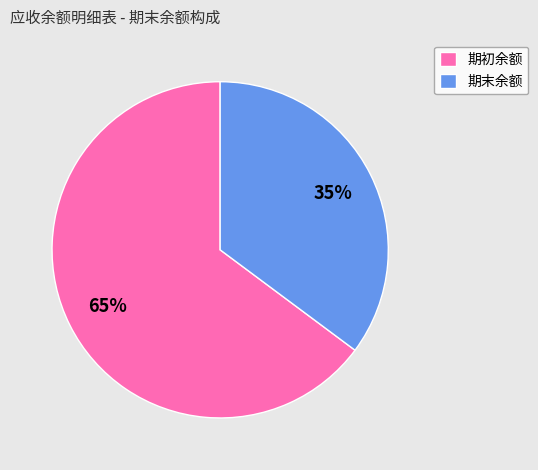

What is the ratio of the value at 期末余额 to the value at 期初余额?

0.5